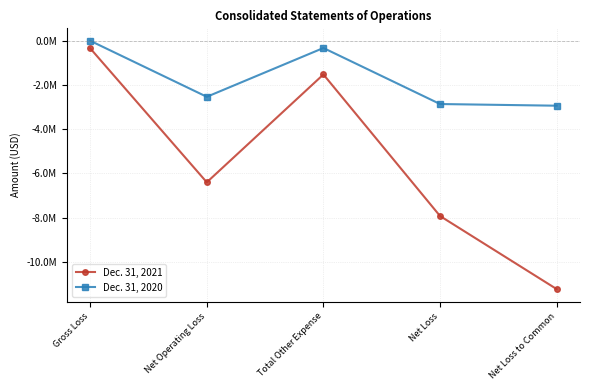

True or false: Dec. 31, 2020 and Dec. 31, 2021 intersect in this chart.

False